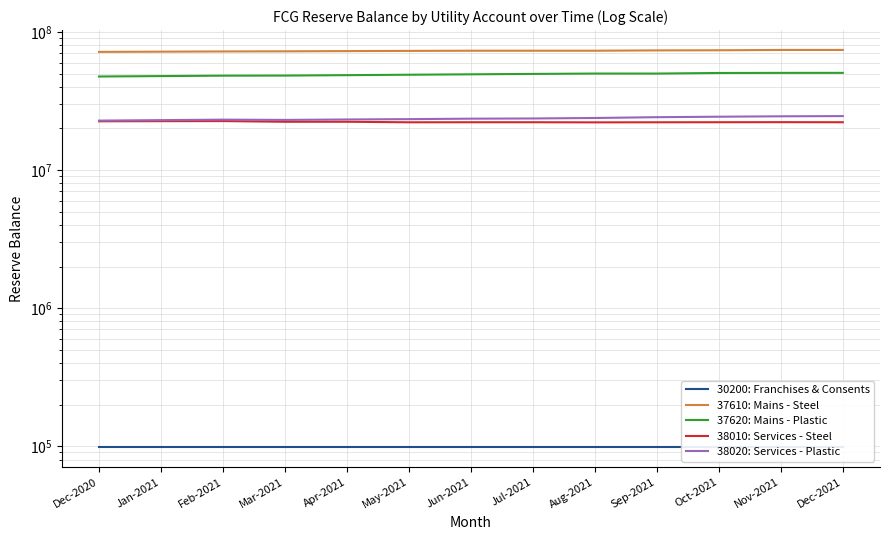

What is the average value of the 30200: Franchises & Consents series?

97976.0